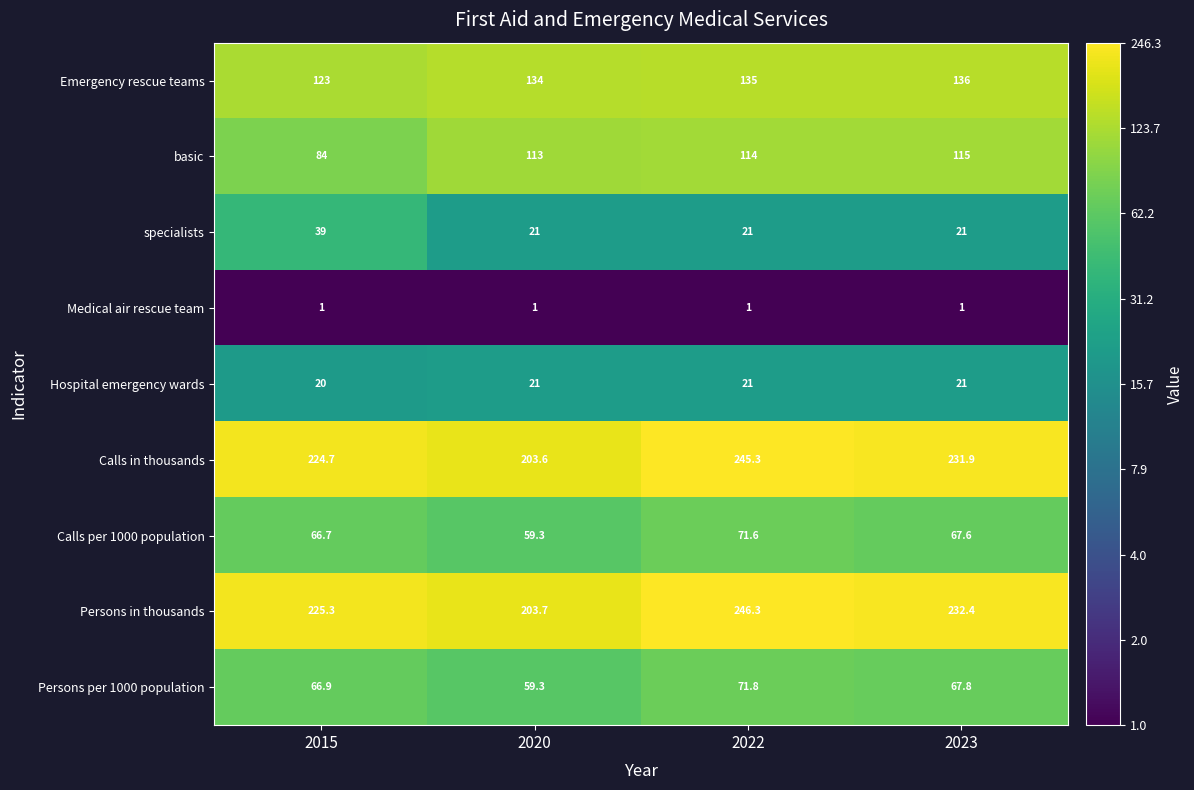

What is the difference between the highest and lowest values at 2015?

224.3